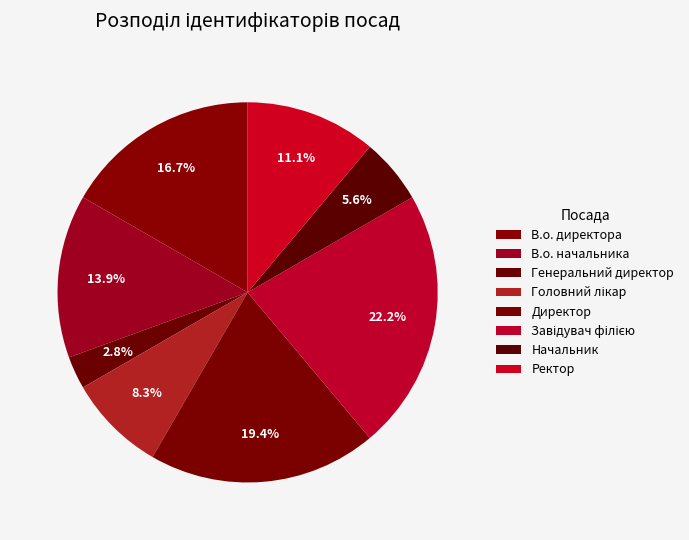

Does Головний лікар account for over 50% of the chart?

No